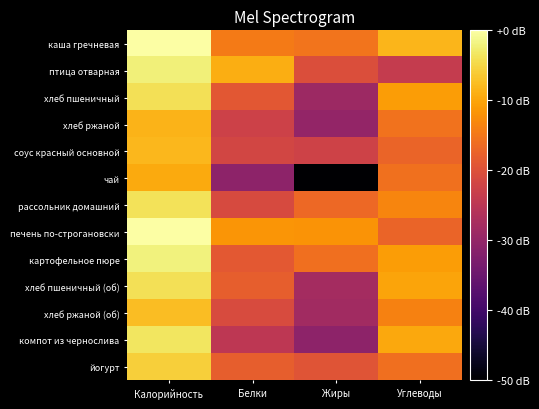

Reading right to left, list all the values displayed in this chart.

каша гречневая: Углеводы=-8.2	Жиры=-15.4	Белки=-14.6	Калорийность=0.0
птица отварная: Углеводы=-23.8	Жиры=-20.4	Белки=-9.2	Калорийность=-2.3
хлеб пшеничный: Углеводы=-10.8	Жиры=-28.7	Белки=-19.0	Калорийность=-4.1
хлеб ржаной: Углеводы=-15.5	Жиры=-30.0	Белки=-22.6	Калорийность=-8.4
соус красный основной: Углеводы=-17.3	Жиры=-22.3	Белки=-21.7	Калорийность=-8.2
чай: Углеводы=-15.7	Жиры=-50.0	Белки=-30.8	Калорийность=-9.5
рассольник домашний: Углеводы=-13.3	Жиры=-16.7	Белки=-21.0	Калорийность=-3.8
печень по-строгановски: Углеводы=-17.2	Жиры=-11.8	Белки=-11.5	Калорийность=-0.0
картофельное пюре: Углеводы=-10.8	Жиры=-15.9	Белки=-18.9	Калорийность=-2.1
хлеб пшеничный (об): Углеводы=-10.0	Жиры=-27.8	Белки=-18.0	Калорийность=-4.1
хлеб ржаной (об): Углеводы=-13.7	Жиры=-28.2	Белки=-20.8	Калорийность=-7.5
компот из чернослива: Углеводы=-9.7	Жиры=-30.8	Белки=-24.8	Калорийность=-3.4
йогурт: Углеводы=-16.0	Жиры=-19.4	Белки=-18.1	Калорийность=-5.7